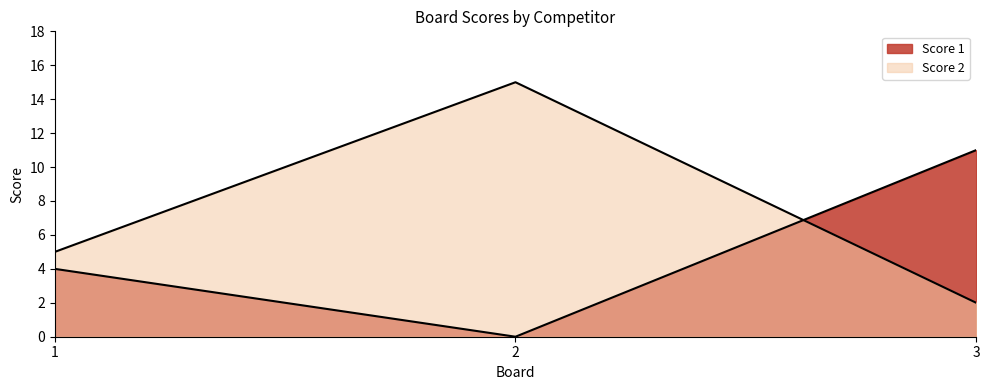

What is the difference between the maximum and second lowest values in the Score 1 series?

7